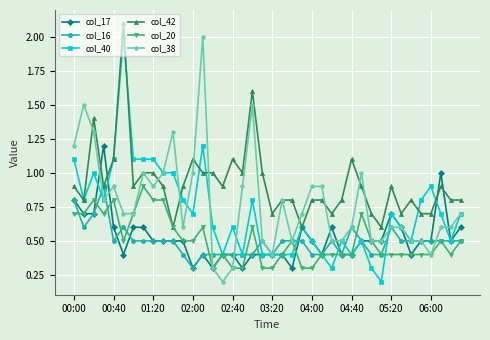

What is the maximum value for col_20?

0.9